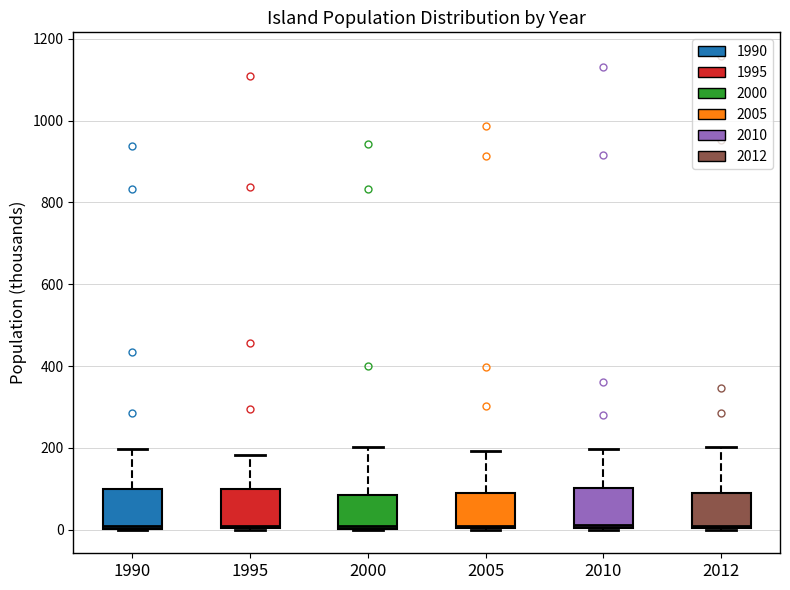

Reading left to right, read every box against the y-axis: the position of its median line, the range the box covers, and the ends of its whiskers. The values are not printed on the chart, so give them approximately, as read against the axis.

1990: median 0 (just above the box's lower edge), box 0 to 100, whiskers 0 to 200
1995: median 20, box 0 to 100, whiskers 0 to 180
2000: median 0 (just above the box's lower edge), box 0 to 80, whiskers 0 to 200
2005: median 20, box 0 to 100, whiskers 0 to 200
2010: median 20, box 0 to 100, whiskers 0 to 200
2012: median 20, box 0 to 100, whiskers 0 to 200